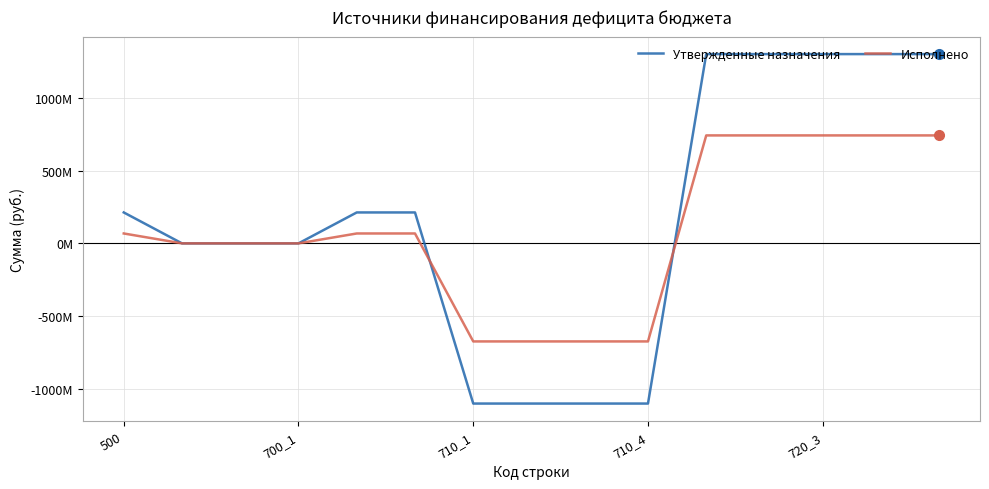

What are all the series names shown in the legend?

Утвержденные назначения, Исполнено